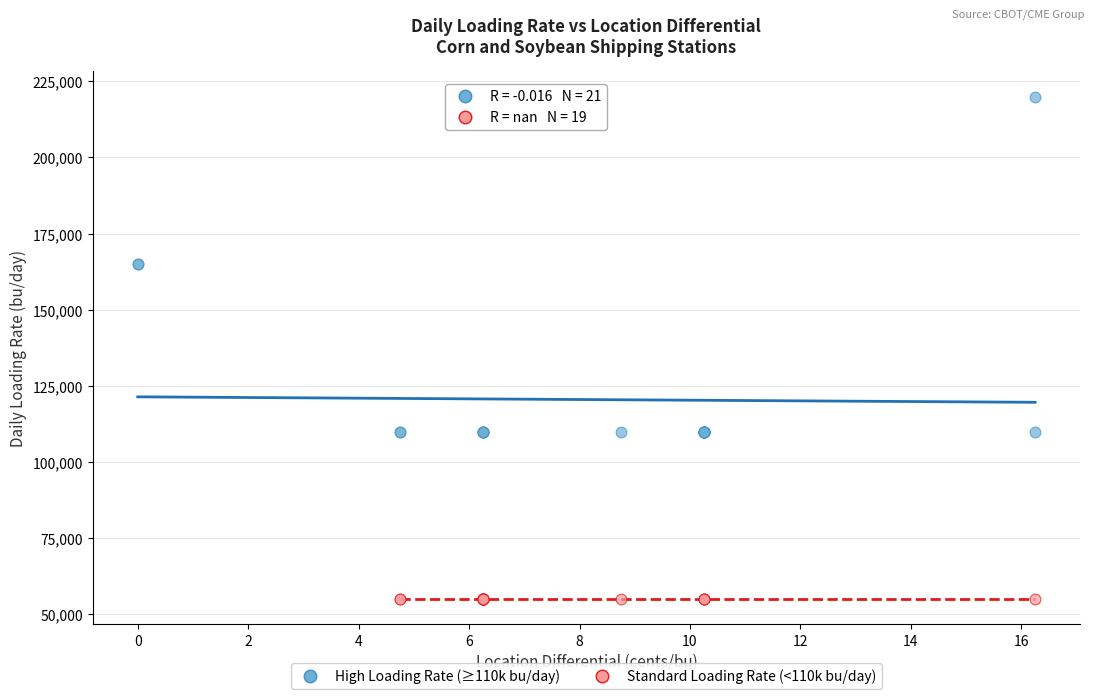

Which series reaches the maximum Y coordinate?

High Loading Rate (≥110k bu/day)